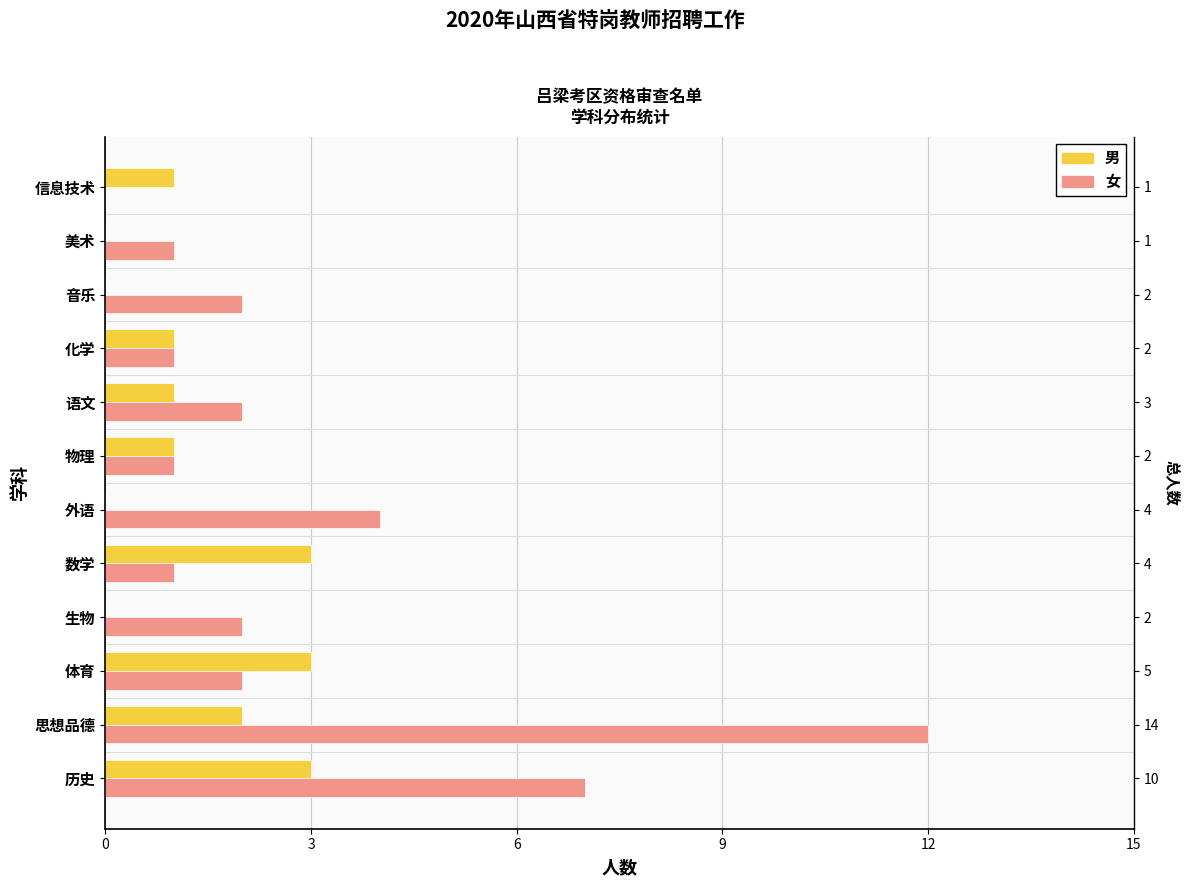

Is the value of 女 at 信息技术 greater than the value of 男 at 体育?

No